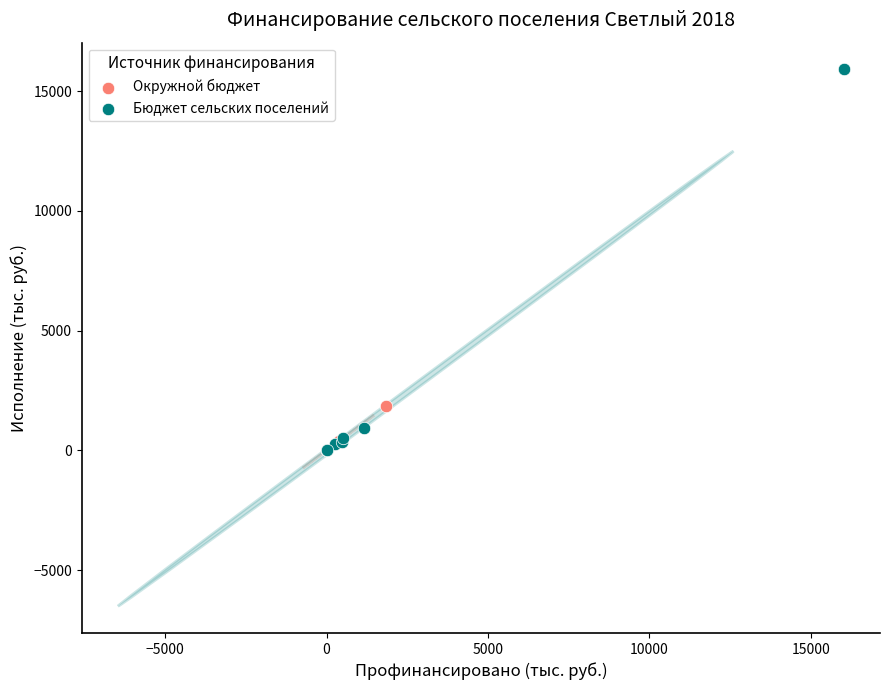

Which series has the widest spread of Y values?

Бюджет сельских поселений